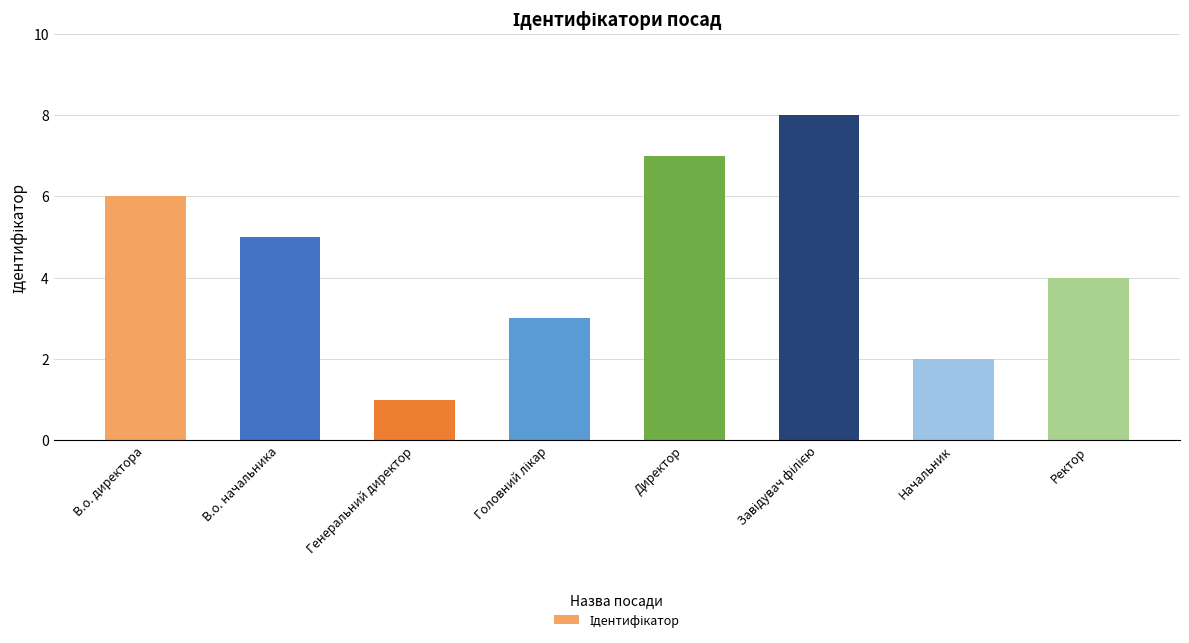

What is the label of the 6th bar from the right?

Генеральний директор